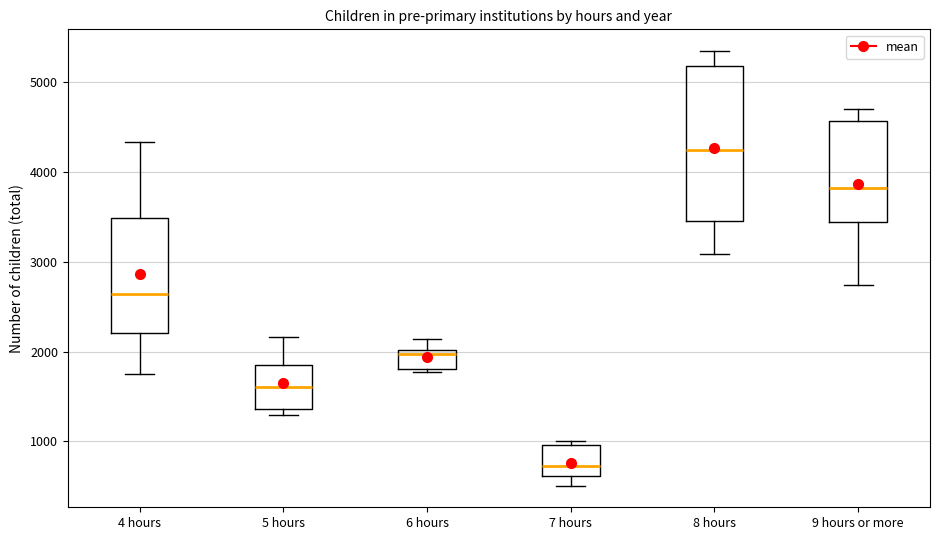

Which box is the tallest, from its lower edge to its upper edge?

8 hours